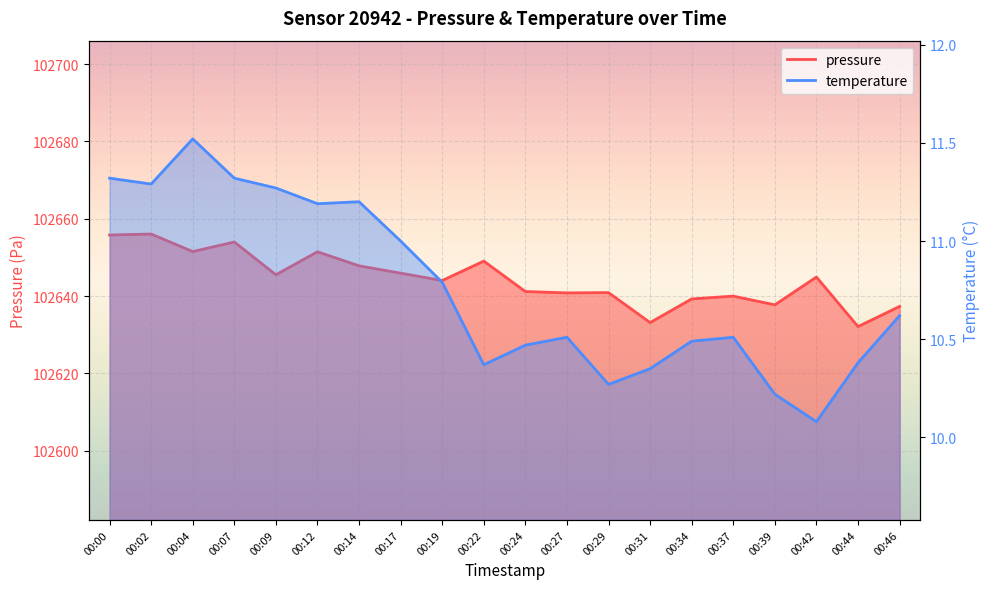

List the series in order of their peak value, highest first.

pressure, temperature